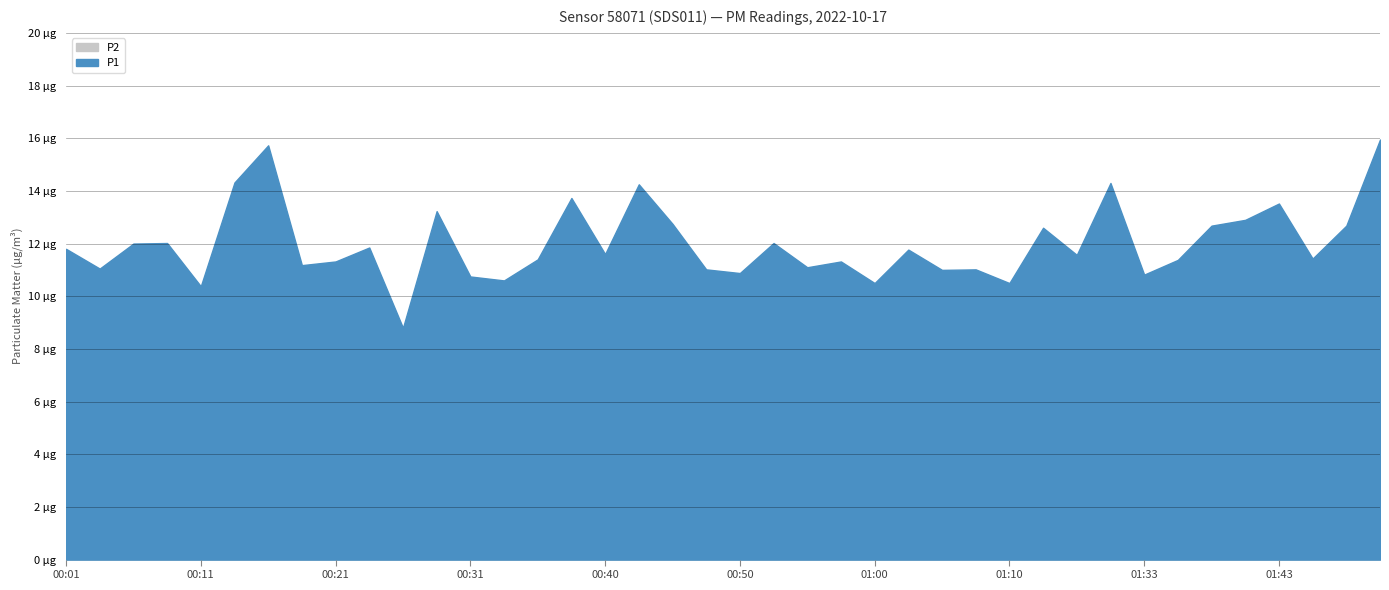

Reading right to left, what are all the values shown in this chart?

P1: 15.9	12.7	11.4	13.5	12.9	12.7	11.4	10.8	14.3	11.6	12.6	10.5	11.0	11.0	11.8	10.5	11.3	11.1	12.0	10.9	11.0	12.8	14.2	11.6	13.7	11.4	10.6	10.8	13.2	8.8	11.8	11.3	11.2	15.7	14.3	10.4	12.0	12.0	11.1	11.8
P2: 9.5	9.6	9.4	10.5	9.4	9.5	8.7	8.9	9.3	8.9	8.7	9.3	9.2	9.0	8.9	8.8	9.1	9.2	9.0	8.8	9.3	9.2	9.2	9.2	9.4	9.1	8.6	8.3	8.5	7.8	8.8	8.2	8.4	11.8	8.9	8.4	9.2	8.6	8.4	8.1